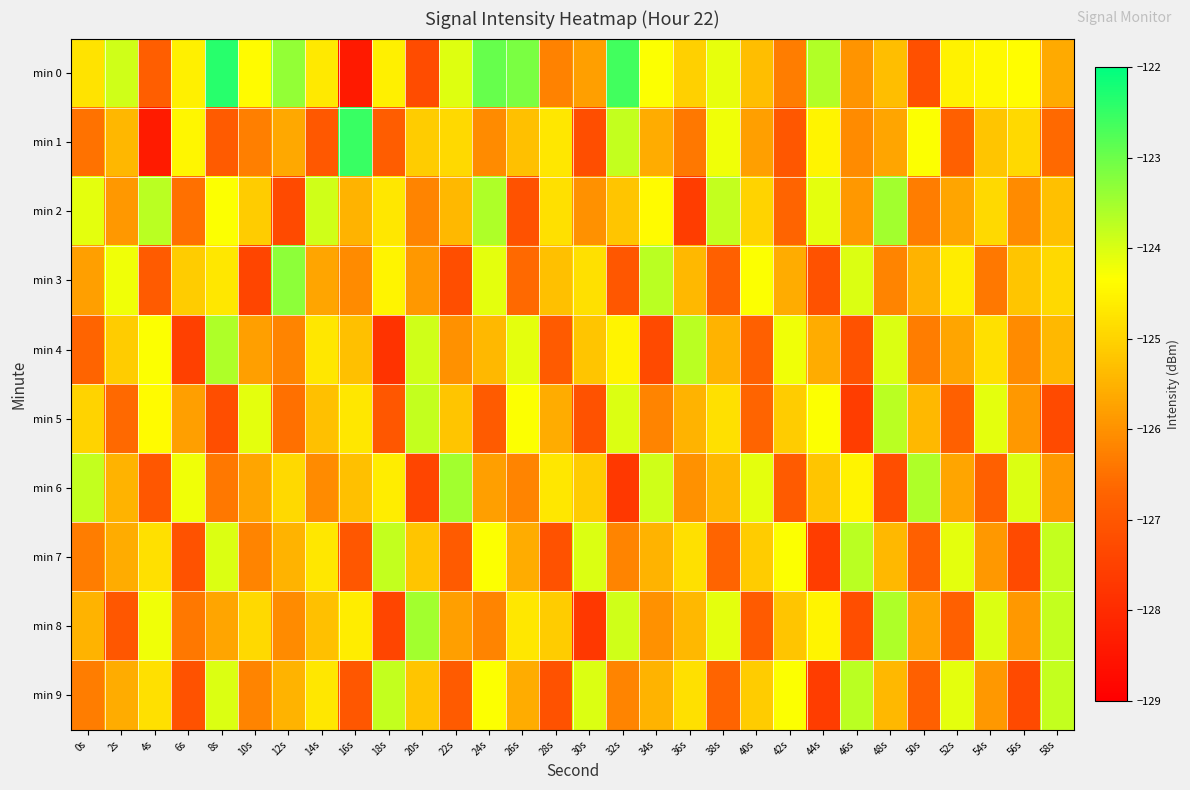

At 56s, list the series in order from largest to smallest.

min 6, min 0, min 1, min 3, min 5, min 8, min 2, min 4, min 7, min 9